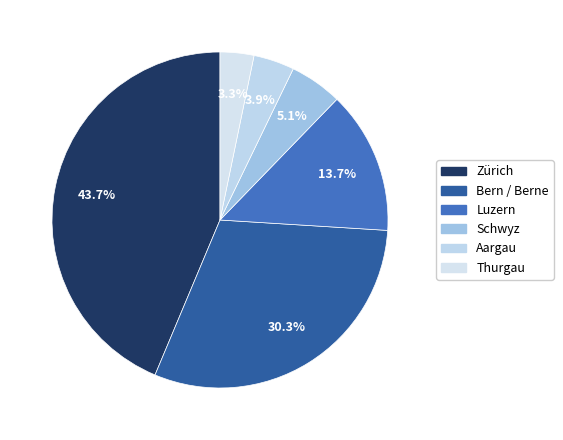

What percentage is the Bern / Berne slice, to the nearest percent?

30%